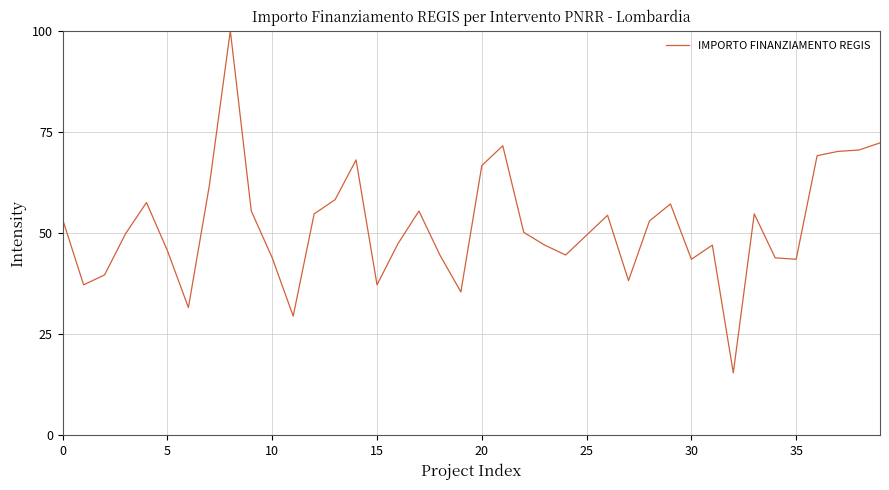

What is the maximum value shown in the chart?

100.0